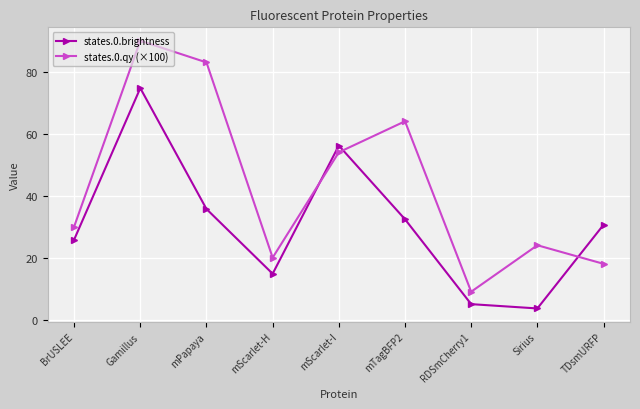

What is the sum of the states.0.qy (×100) values at Sirius and mScarlet-I?

78.0